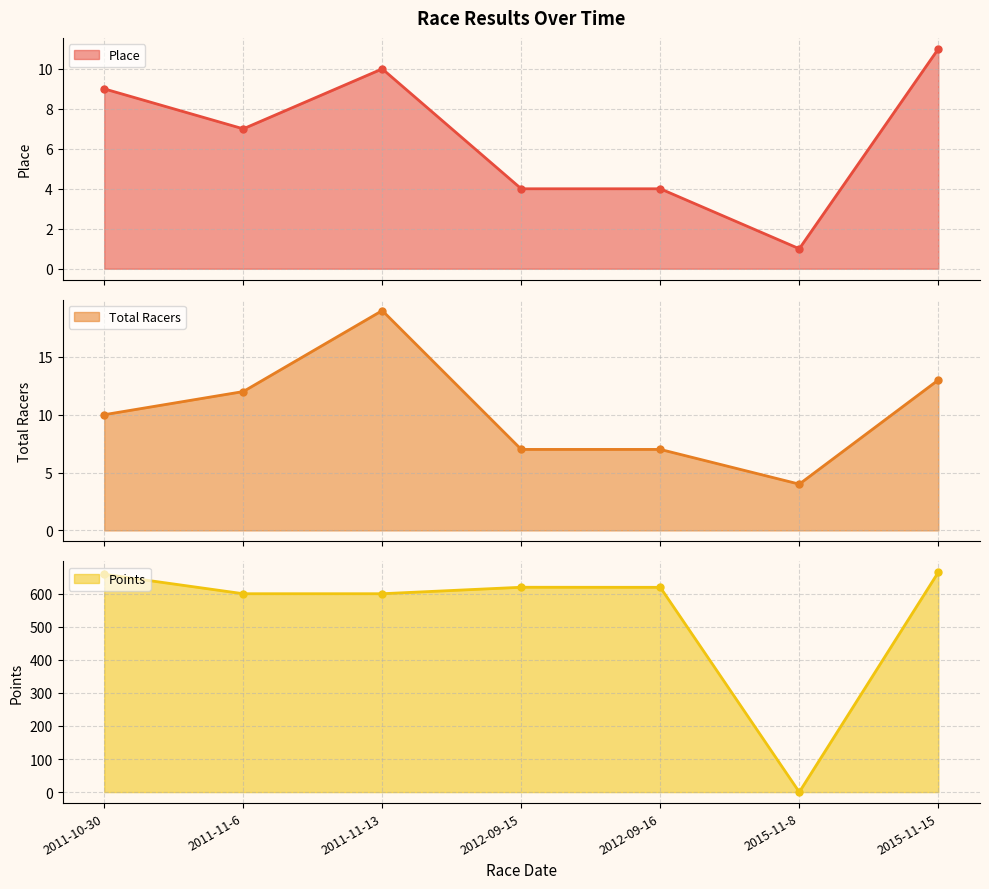

In Points, how many points are lower than both neighbors (excluding endpoints)?

1